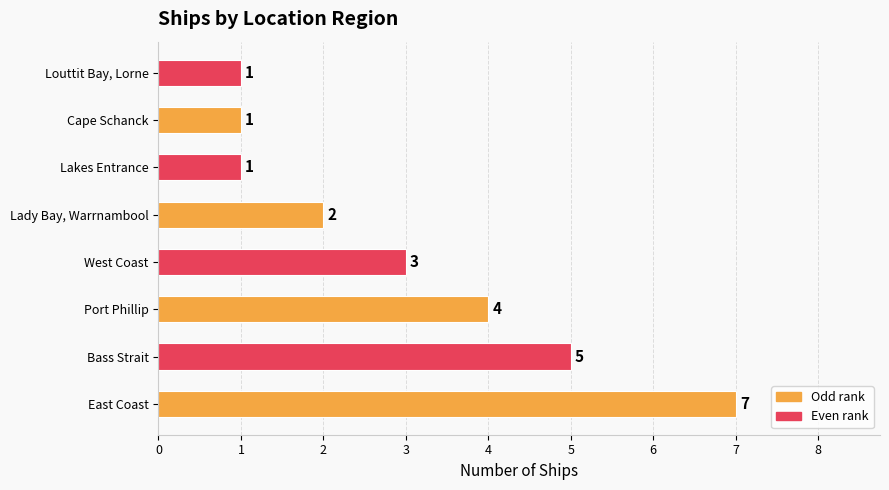

What is the average value?

3